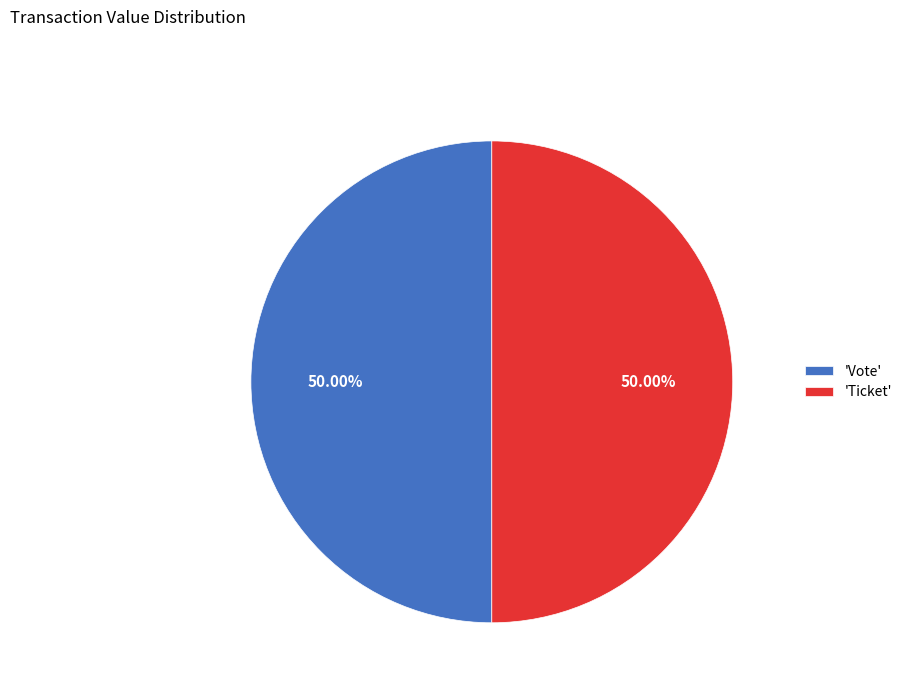

Combined, do 'Vote' and 'Ticket' account for over 50%?

Yes